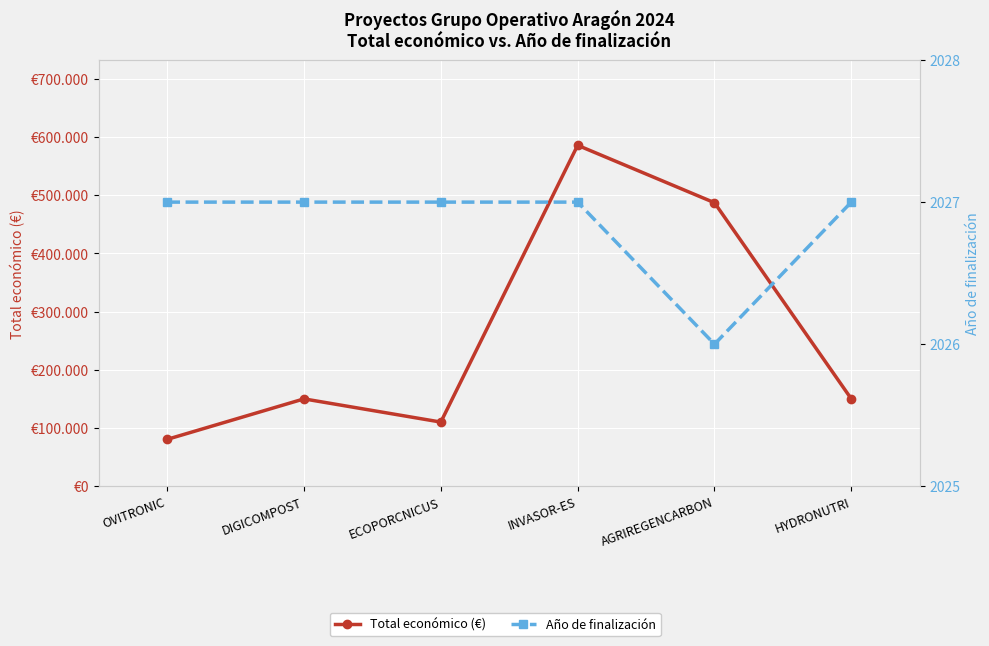

Is it true that Total económico (€) equals 779058 at AGRIREGENCARBON?

False